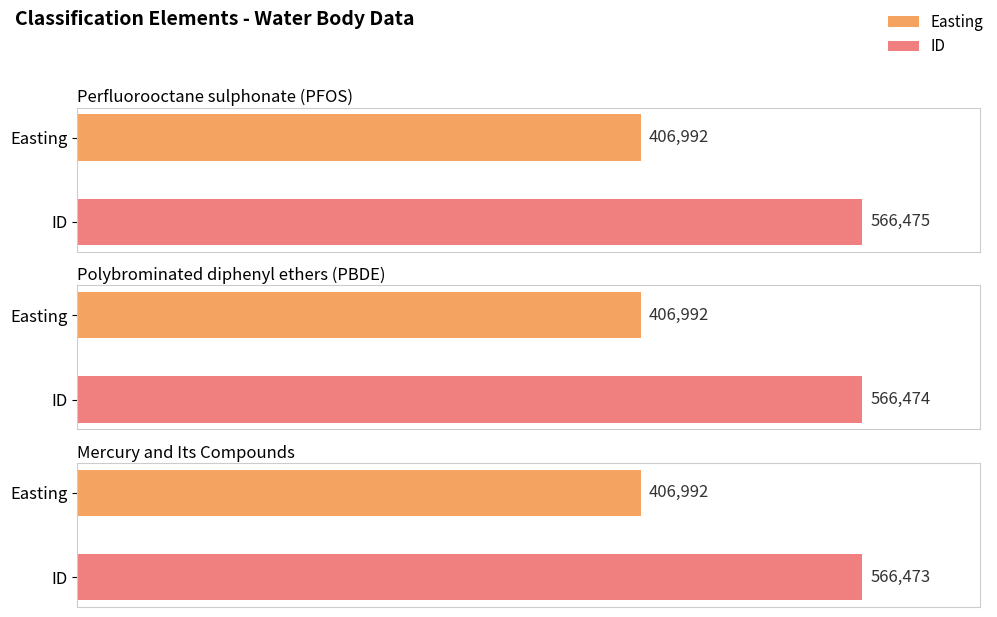

List the labels in order of ID value, smallest first.

Mercury and Its Compounds, Polybrominated diphenyl ethers (PBDE), Perfluorooctane sulphonate (PFOS)